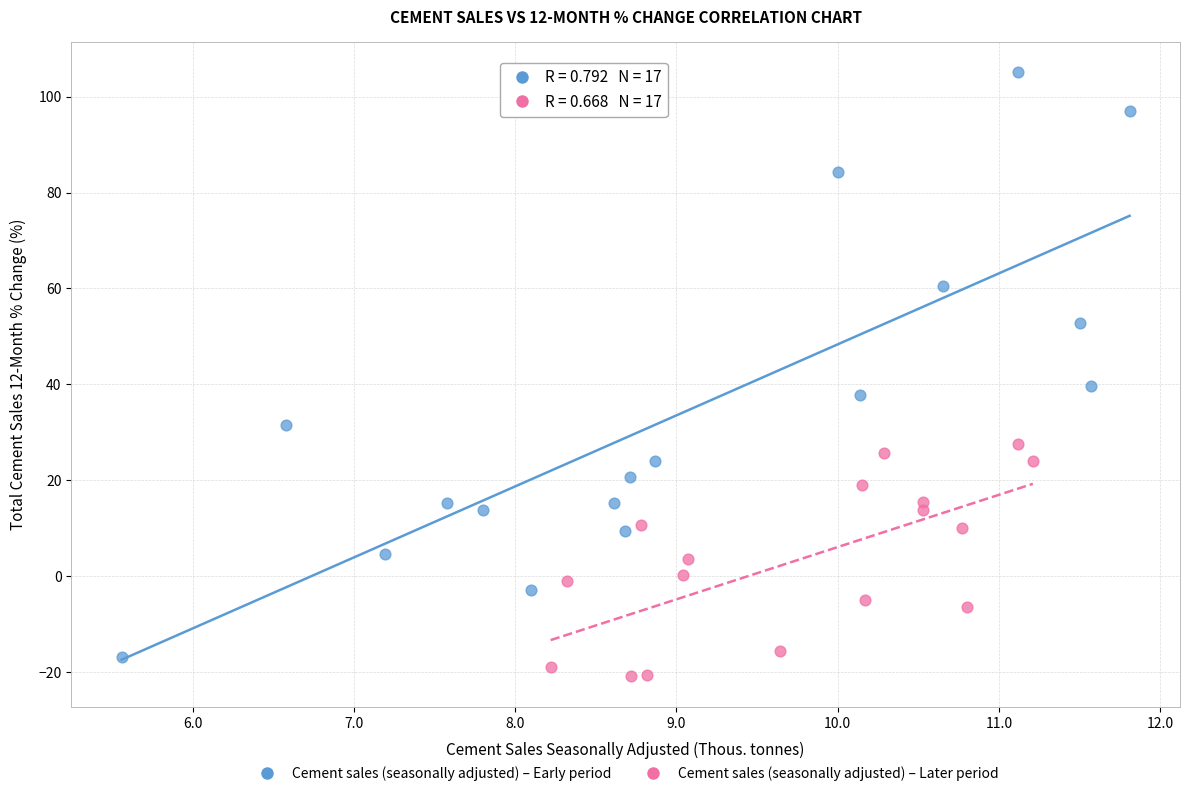

Which series has the largest Y range (max minus min)?

Cement sales (seasonally adjusted) – Early period